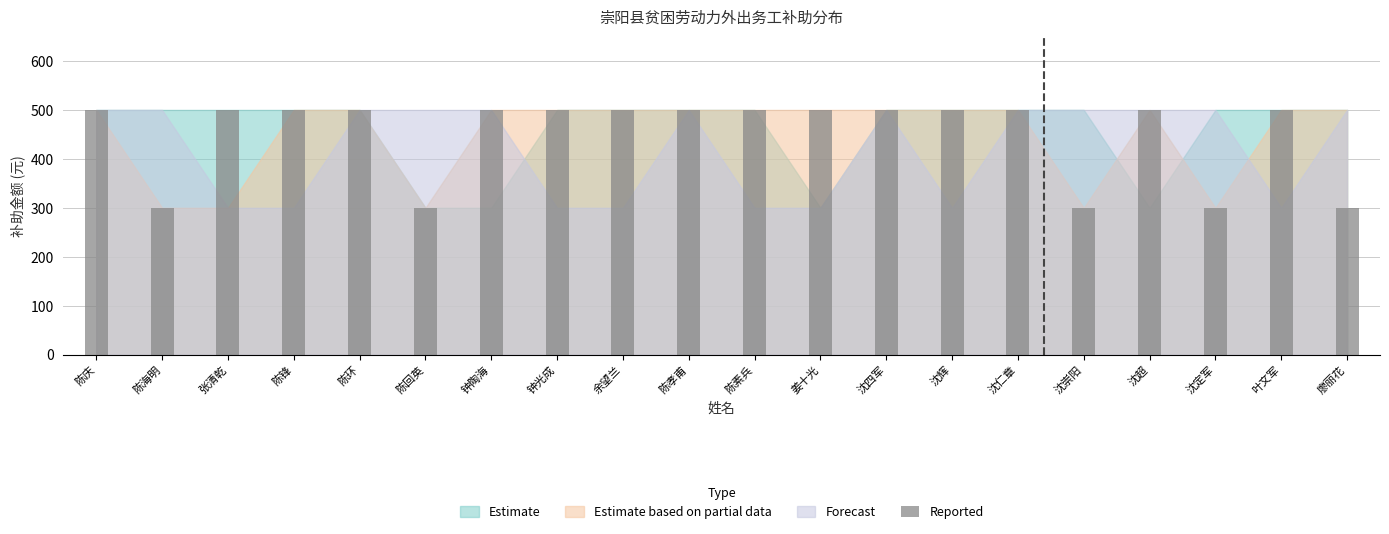

What is the label of the 10th bar from the left?

陈孝甫